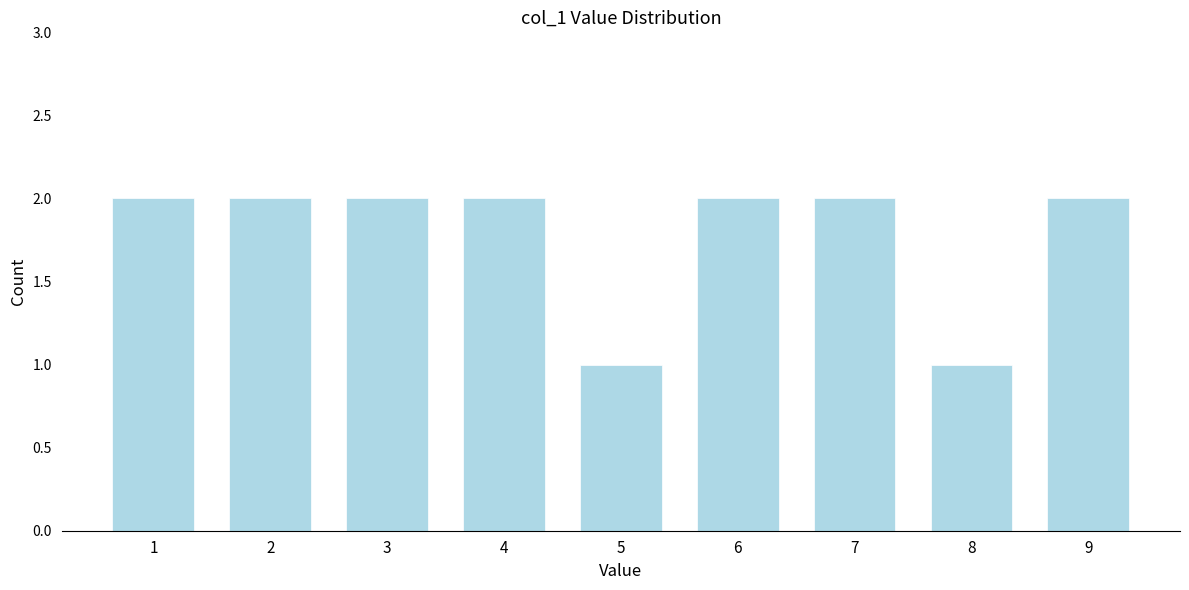

Reading left to right, list all the values displayed in this chart.

1=2	2=2	3=2	4=2	5=1	6=2	7=2	8=1	9=2